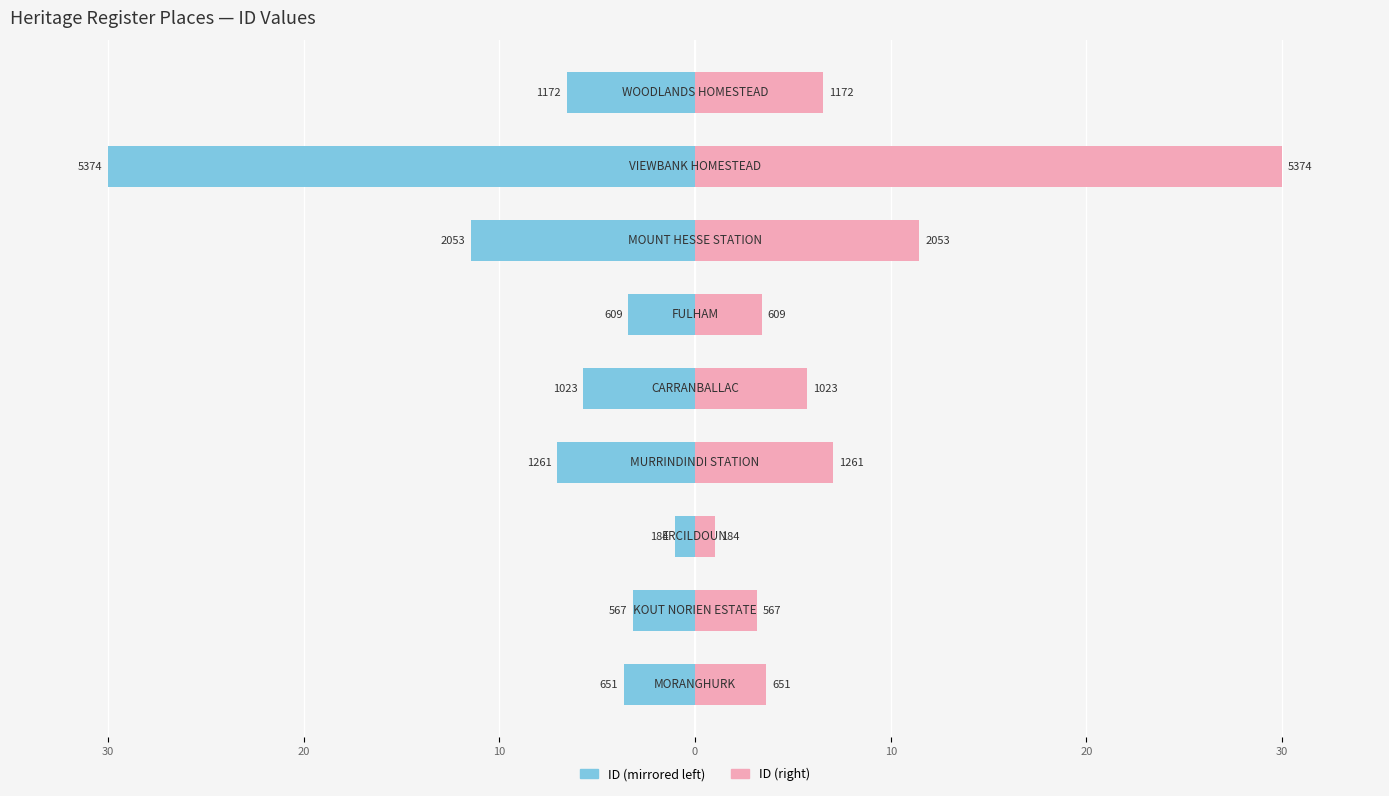

Rank the series at 10 from lowest to highest value.

ID (left), ID (right)